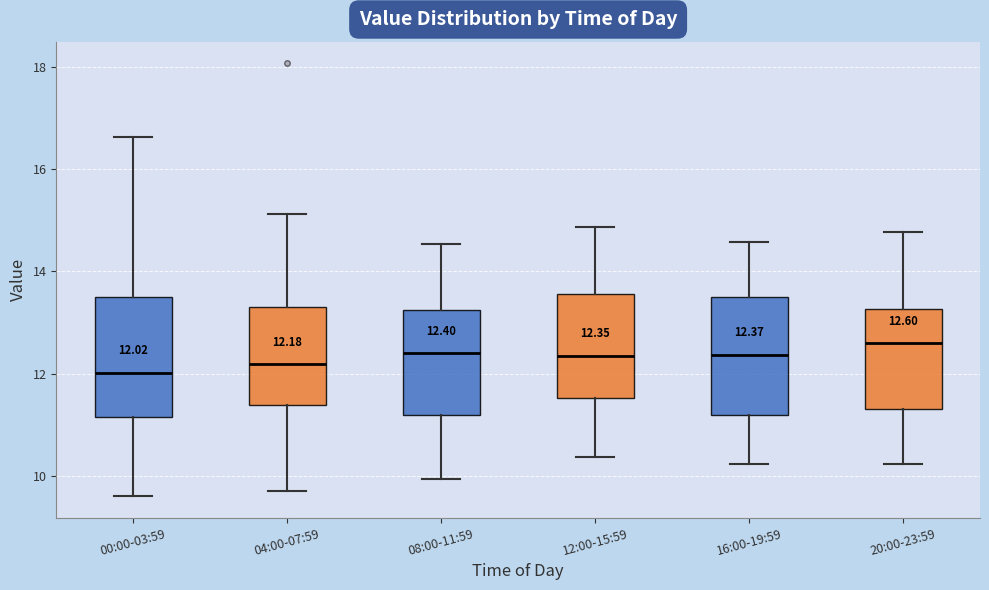

Which box's median line is the highest?

20:00-23:59